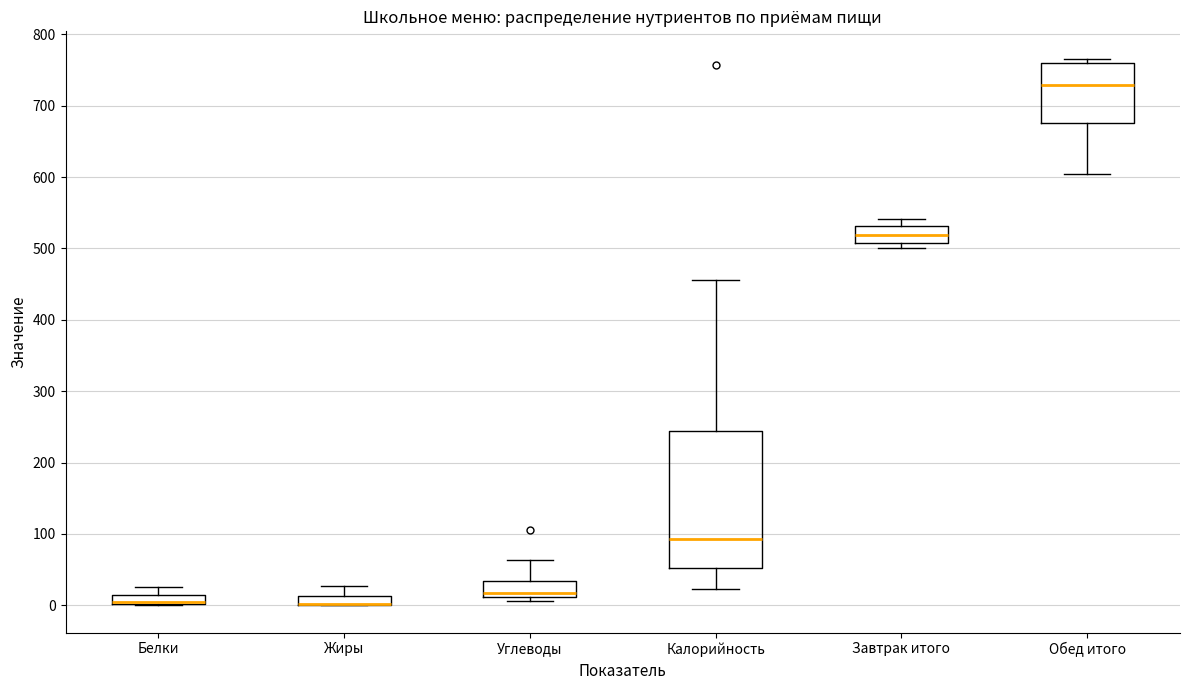

Where is the upper edge of the box for Обед итого on the y-axis? The values are not printed on the chart, so give them approximately, as read against the axis.

760